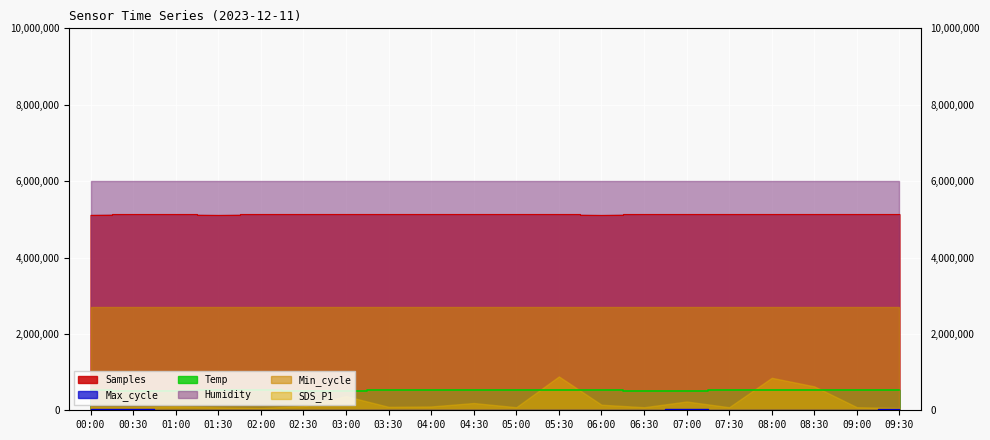

At which label does Temp first exceed 528000?

00:00